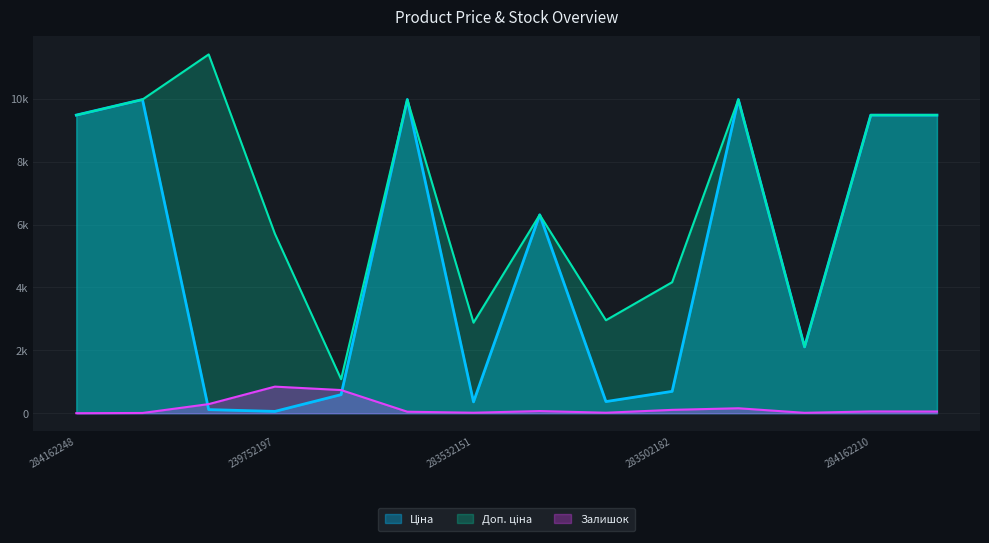

Reading left to right, transcribe all the data shown in this chart.

Ціна: 284162248=9480.1	285101569=9975.0	239792197=114.1	239752197=57.0	271702230=589.9	285101913=9975.0	283532151=359.9	11352182=6308.8	283522151=369.5	283502182=694.3	272992170=9975.0	11351861=2108.4	284162210=9480.1	284162209=9480.1
Доп. ціна: 284162248=9480.1	285101569=9975.0	239792197=11410.0	239752197=5705.0	271702230=1081.7	285101913=9975.0	283532151=2878.8	11352182=6308.8	283522151=2955.8	283502182=4165.6	272992170=9975.0	11351861=2108.0	284162210=9480.1	284162209=9480.1
Залишок: 284162248=0.0	285101569=7.0	239792197=289.0	239752197=845.0	271702230=736.0	285101913=47.0	283532151=15.0	11352182=68.0	283522151=15.0	283502182=106.0	272992170=157.0	11351861=12.0	284162210=56.0	284162209=53.0